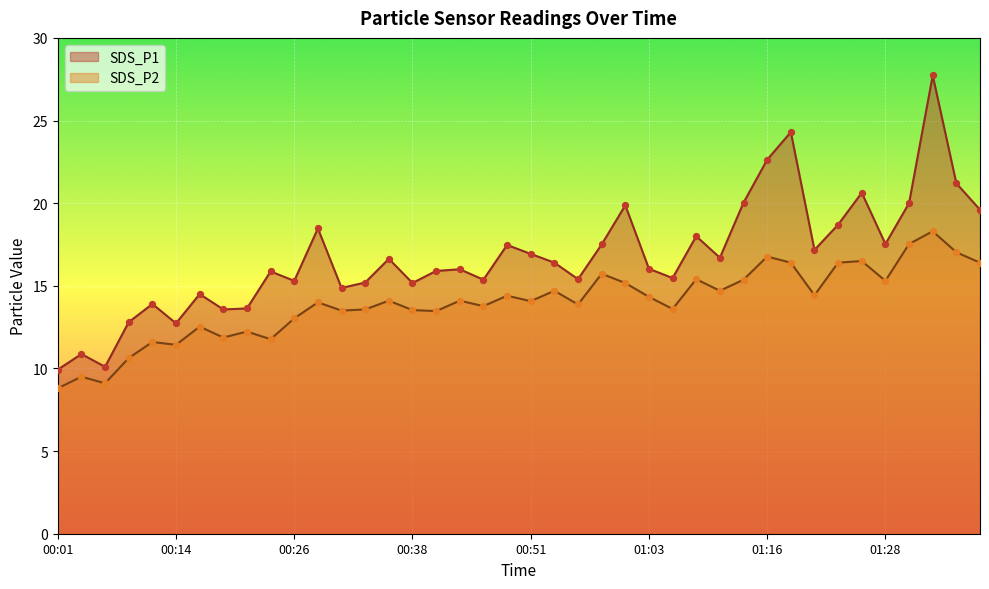

At which category is the sum across all series the highest?

01:33